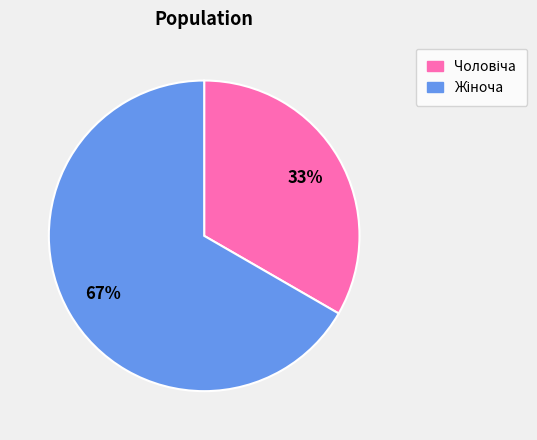

To the nearest percent, what is the average slice percentage?

50%